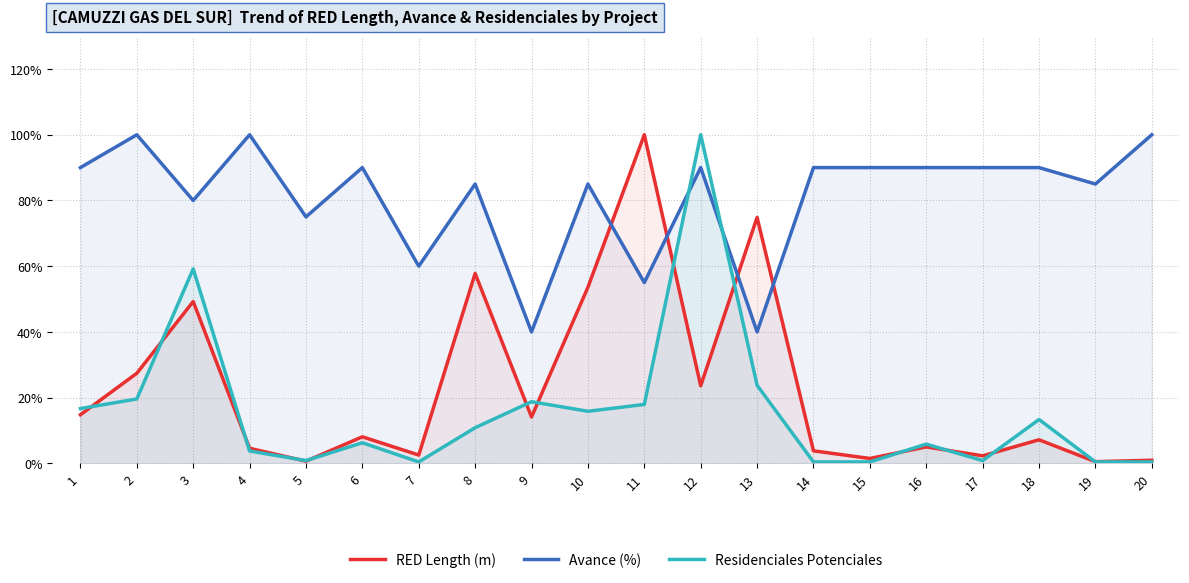

Reading left to right, what are all the values shown in this chart?

RED Length (m): 14.8	27.4	49.2	4.6	0.7	8.1	2.5	57.8	14.1	53.6	100.0	23.6	74.8	3.8	1.5	5.0	2.3	7.2	0.5	0.9
Avance (%): 90.0	100.0	80.0	100.0	75.0	90.0	60.0	85.0	40.0	85.0	55.0	90.0	40.0	90.0	90.0	90.0	90.0	90.0	85.0	100.0
Residenciales Potenciales: 16.7	19.6	59.2	3.8	0.8	6.2	0.4	10.8	18.8	15.8	17.9	100.0	23.8	0.4	0.4	5.8	0.8	13.3	0.4	0.4